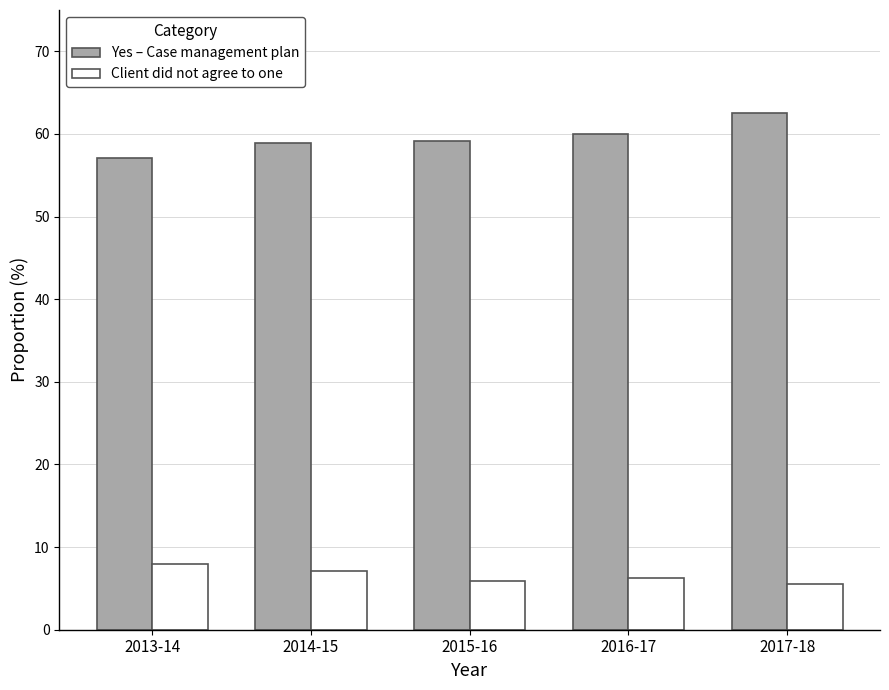

List the series in order of their overall mean, lowest first.

Client did not agree to one, Yes – Case management plan